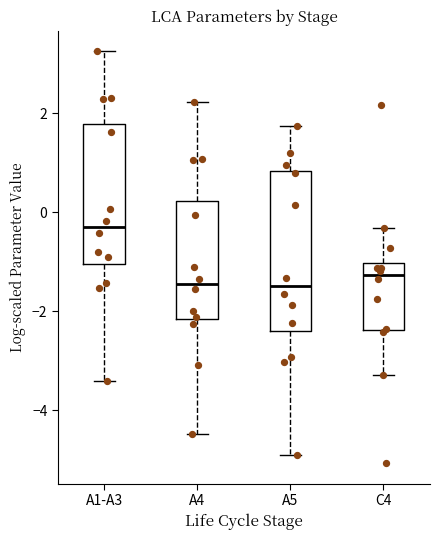

Reading left to right, transcribe this box plot: for each box, give where its median line is, the range the box spans, and where its two whiskers end, as read against the y-axis. The values are not printed on the chart, so give them approximately, as read against the axis.

A1-A3: median -0.4, box -1.0 to 1.8, whiskers -3.4 to 3.2
A4: median -1.4, box -2.2 to 0.2, whiskers -4.4 to 2.2
A5: median -1.4, box -2.4 to 0.8, whiskers -5.0 to 1.8
C4: median -1.2, box -2.4 to -1.0, whiskers -3.2 to -0.4